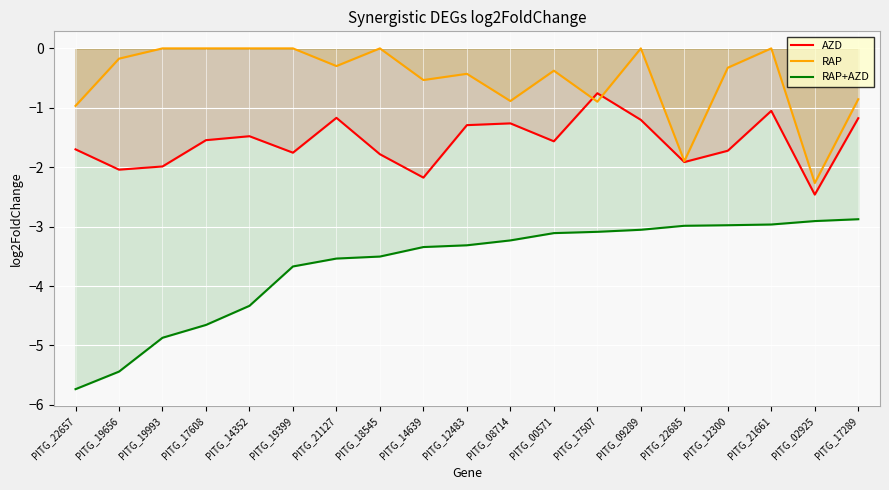

What is the approximate value of AZD at PITG_02925?

-2.5